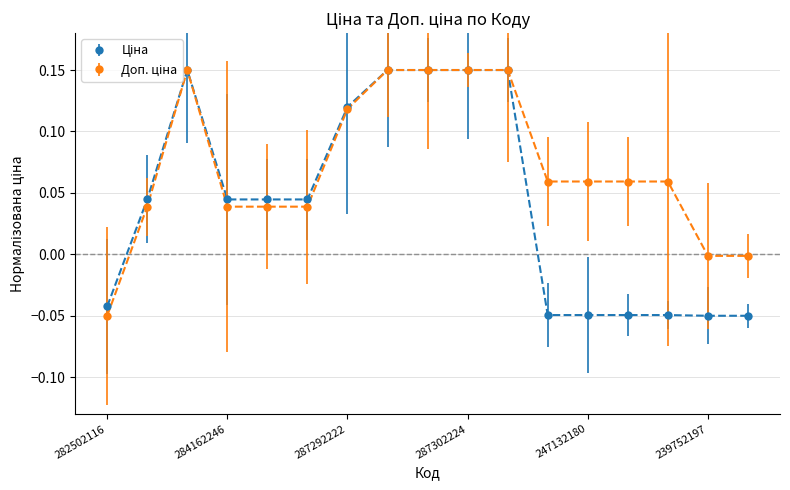

What is the difference between the second highest and second lowest values in the Доп. ціна series?

0.2